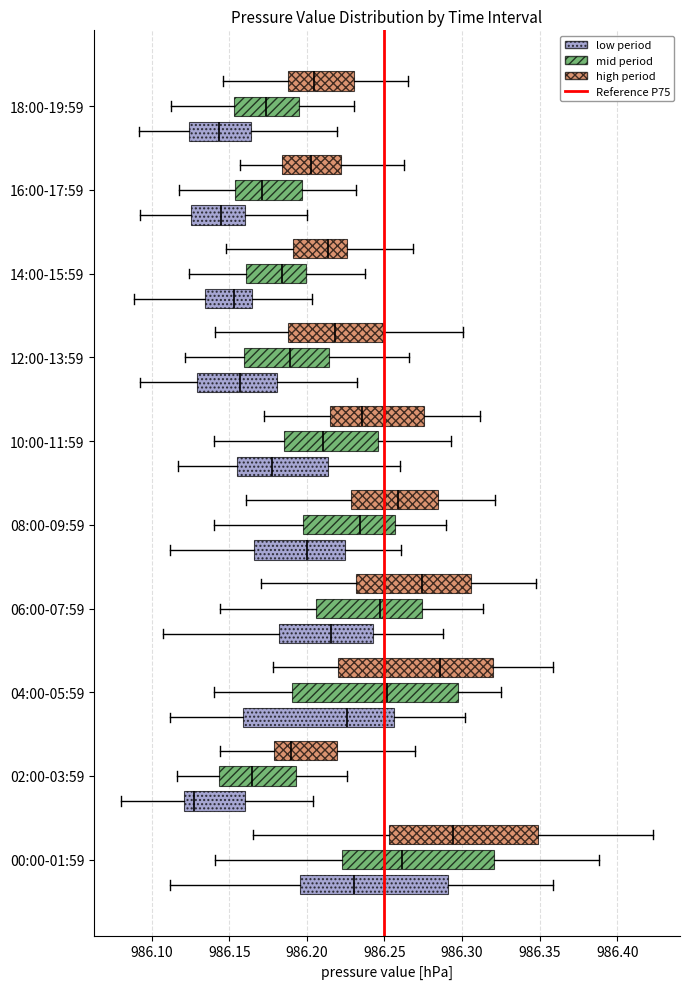

Comparing the boxes themselves (not the whiskers), which one is the widest?

04:00-05:59 (mid period)